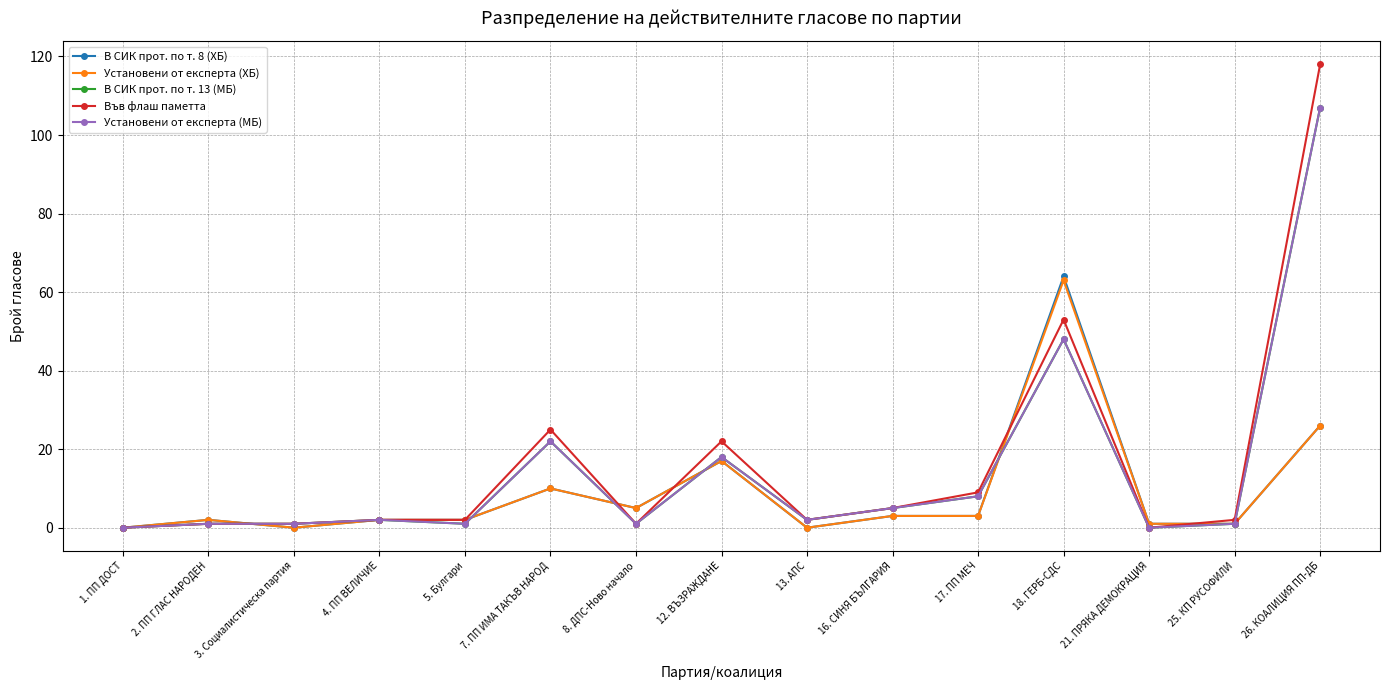

True or false: Установени от експерта (ХБ) has a value of 15 at 26. КОАЛИЦИЯ ПП-ДБ.

False